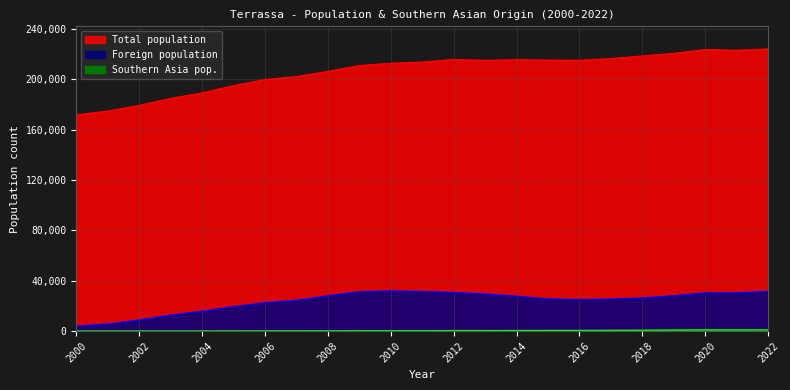

What is the approximate value of Foreign population at 2006, to the nearest 10?

22480